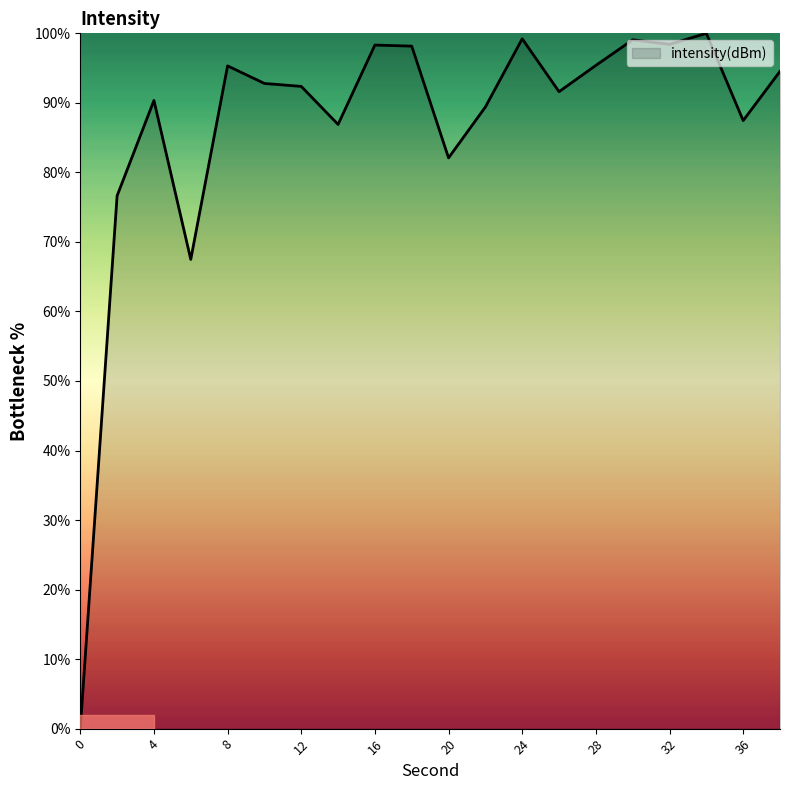

True or false: the data has more than 1 interior local peaks.

True